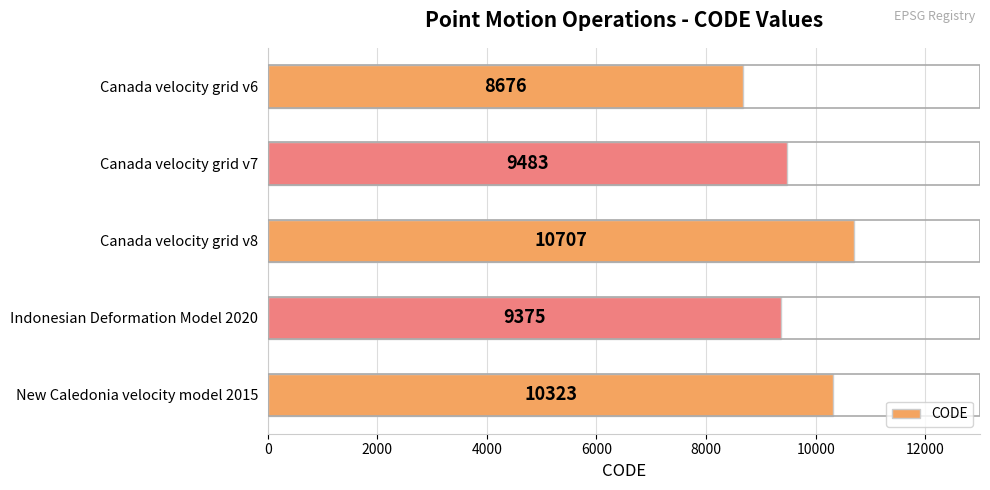

How many data points are less than 9483?

2